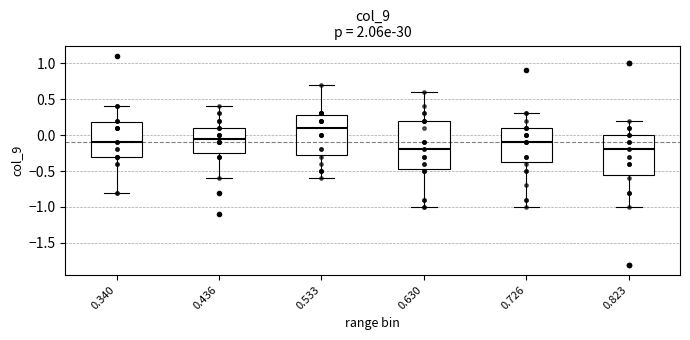

Which box is the tallest, from its lower edge to its upper edge?

0.630